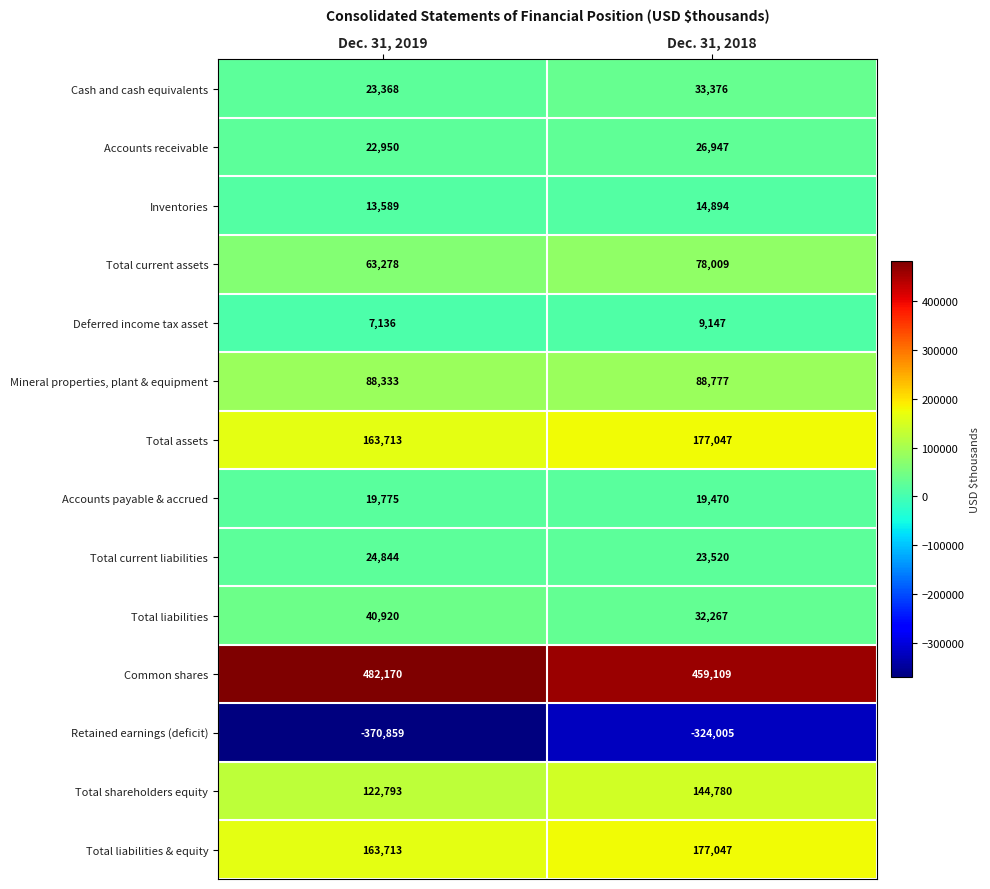

Between Dec. 31, 2019 and Dec. 31, 2018, which series saw the biggest shift?

Retained earnings (deficit)